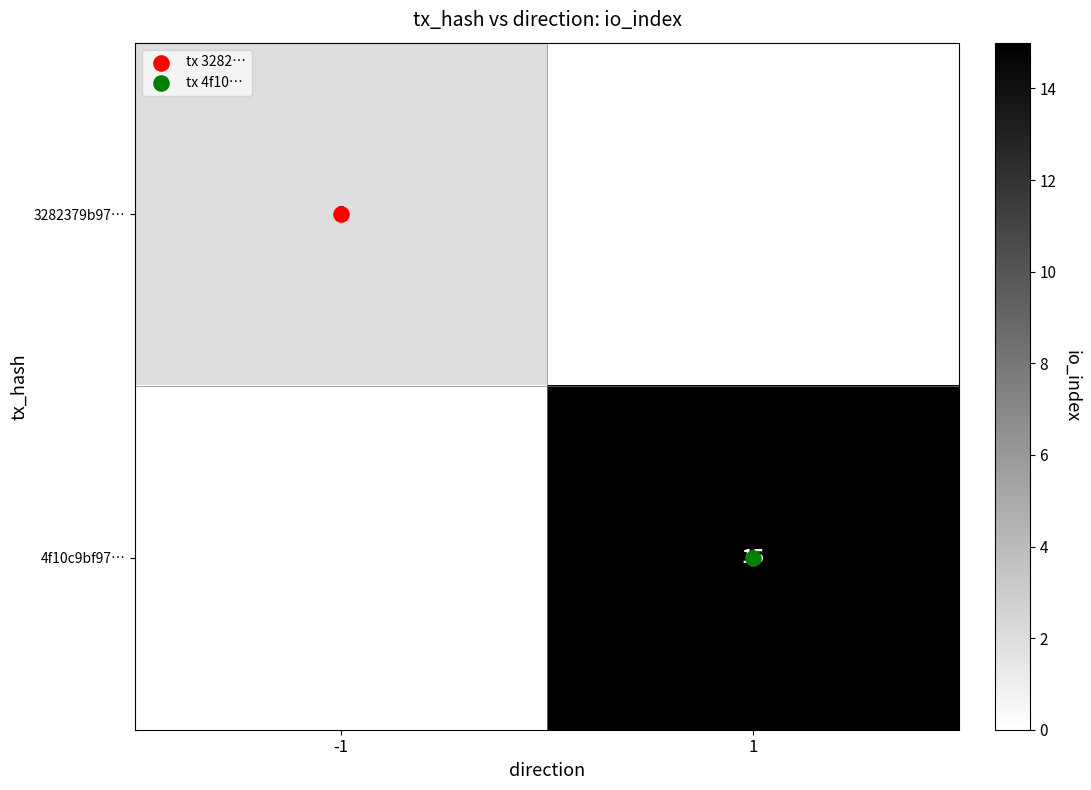

What is the difference between the 3282379b97… values at -1 and 1?

2